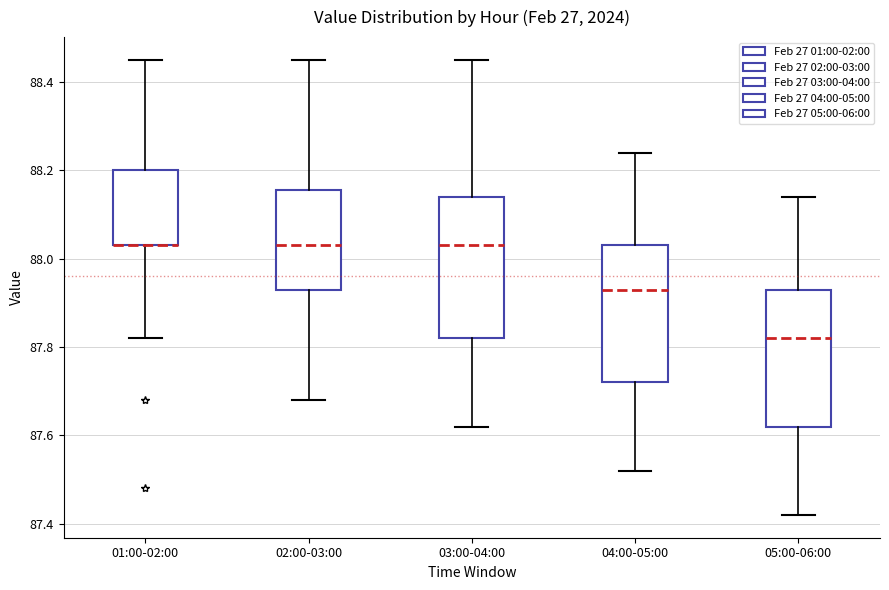

Reading left to right, read every box against the y-axis: the position of its median line, the range the box covers, and the ends of its whiskers. The values are not printed on the chart, so give them approximately, as read against the axis.

01:00-02:00: median 88.04 (drawn on the box's lower edge), box 88.04 to 88.20, whiskers 87.82 to 88.46
02:00-03:00: median 88.04, box 87.94 to 88.16, whiskers 87.68 to 88.46
03:00-04:00: median 88.04, box 87.82 to 88.14, whiskers 87.62 to 88.46
04:00-05:00: median 87.94, box 87.72 to 88.04, whiskers 87.52 to 88.24
05:00-06:00: median 87.82, box 87.62 to 87.94, whiskers 87.42 to 88.14